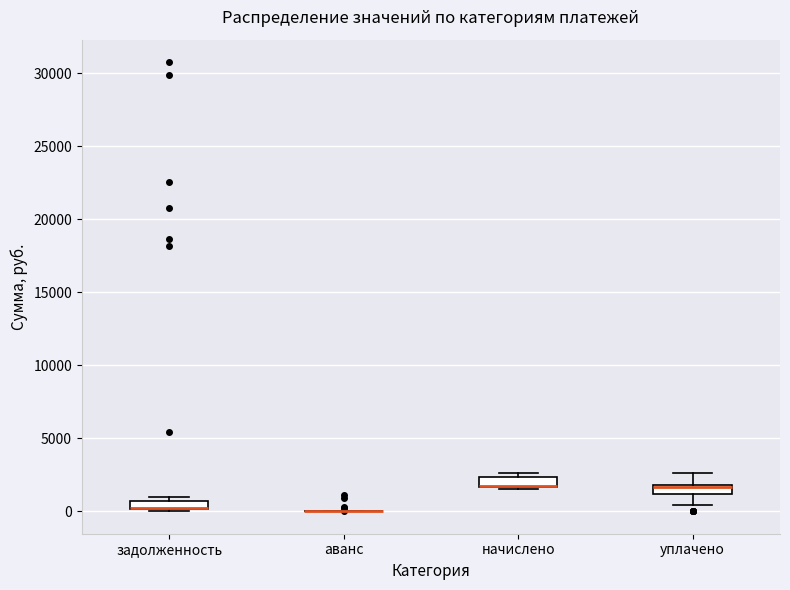

Where is the lower edge of the box for уплачено on the y-axis? The values are not printed on the chart, so give them approximately, as read against the axis.

1000